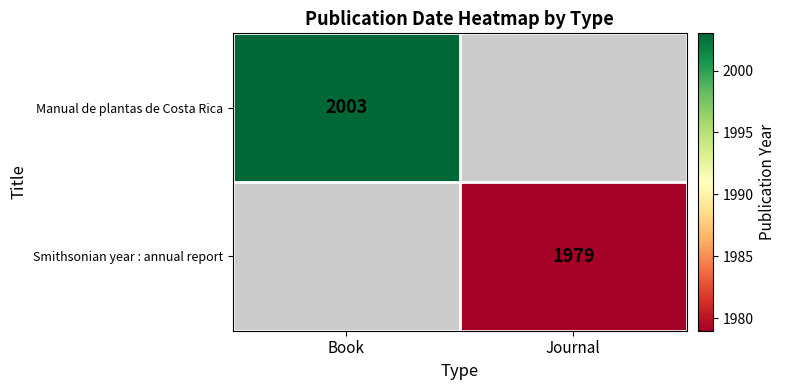

At how many categories does at least one series exceed 1992?

1